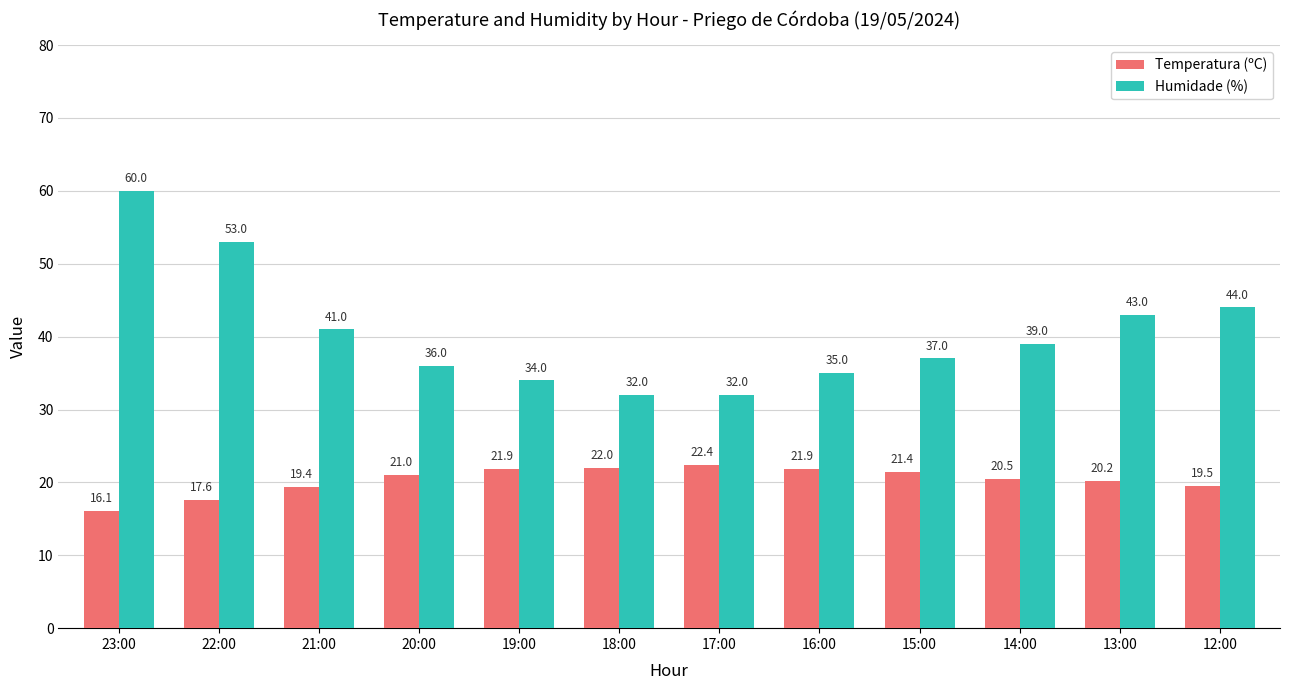

What is the label of the 8th bar from the right?

19:00